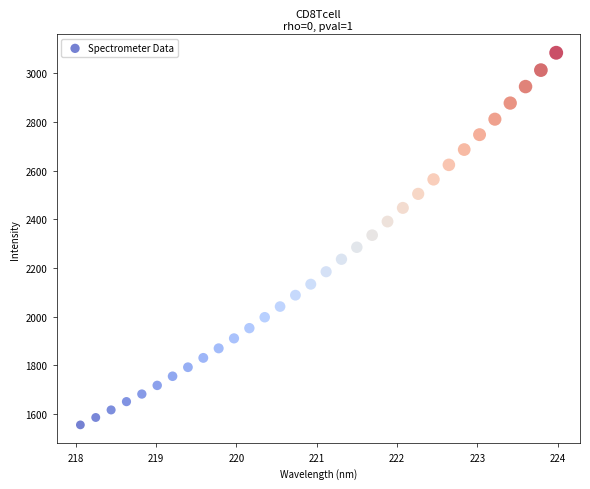

What is the range of Y values (max minus min)?

1529.0